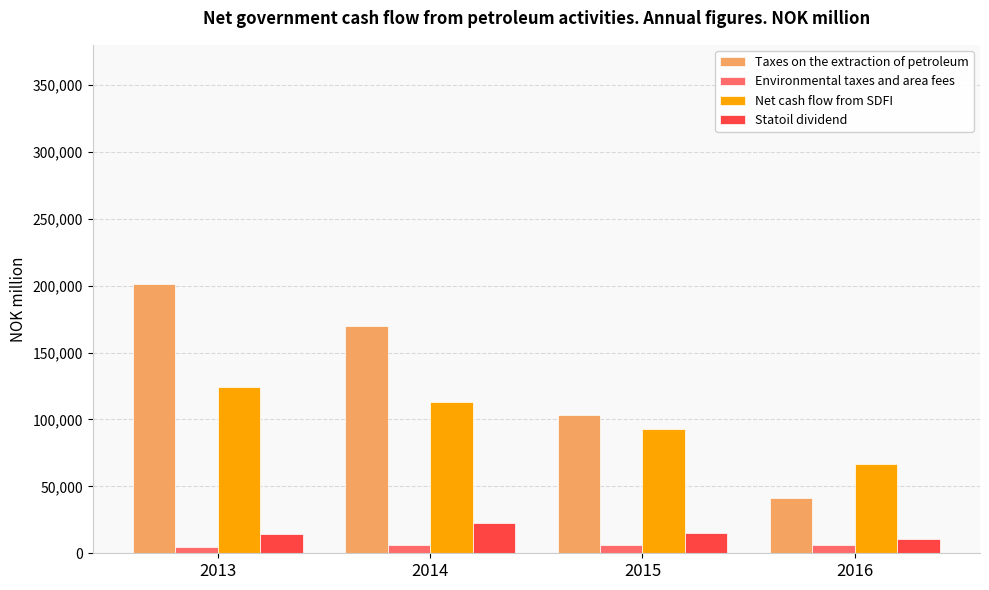

At which label does Net cash flow from SDFI reach its peak?

2013